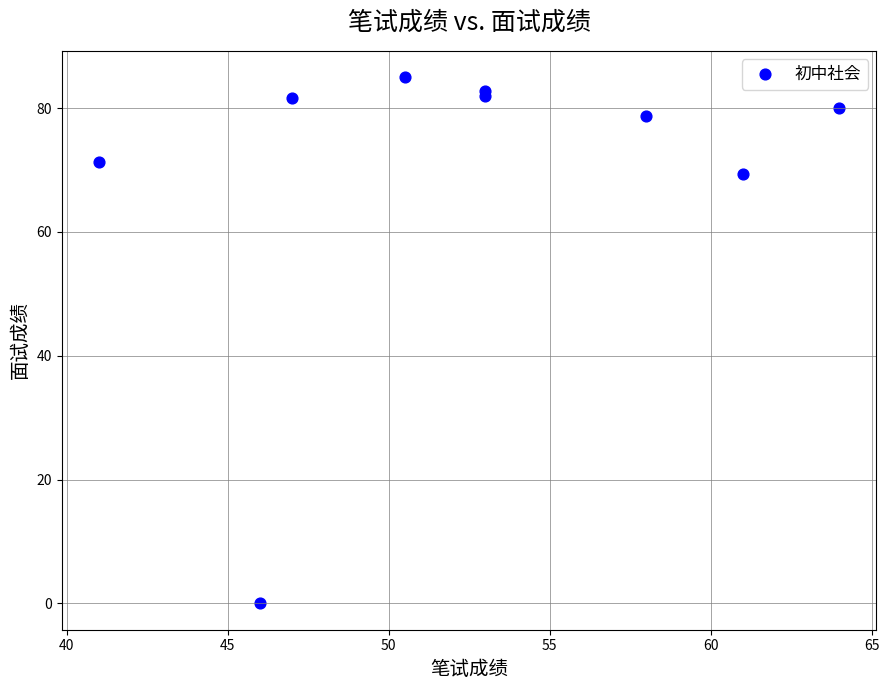

What Y value in the scatter plot is closest to 42?

69.3